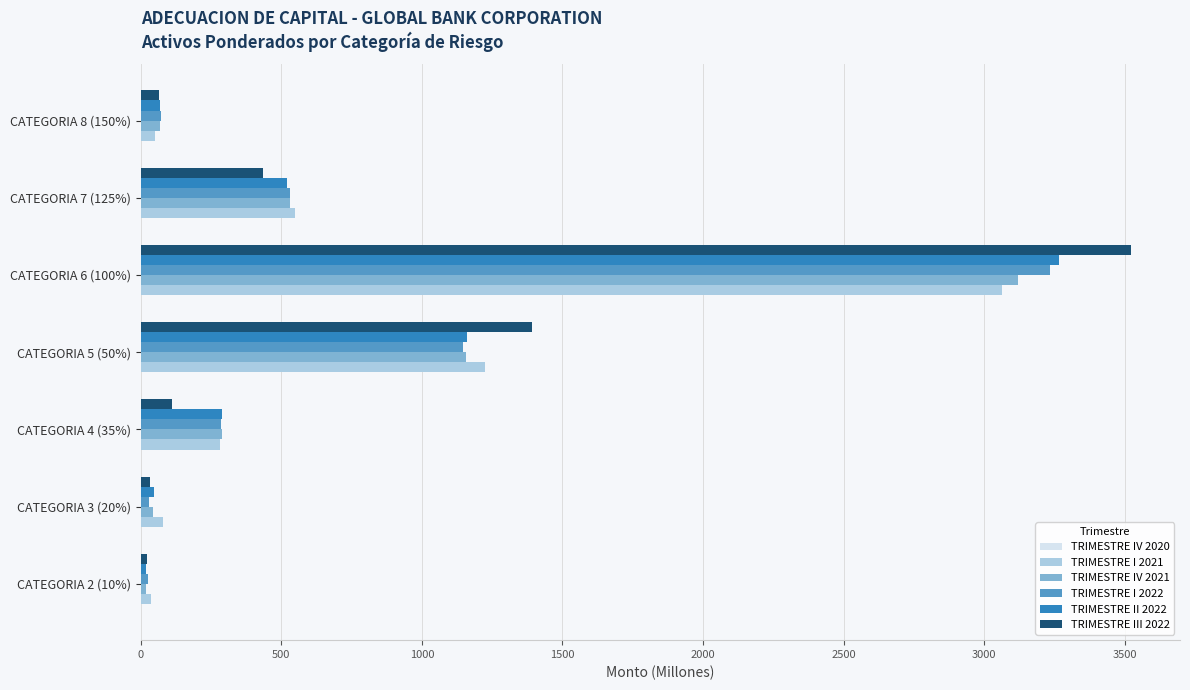

What is the sum of all TRIMESTRE III 2022 values?

5580.5